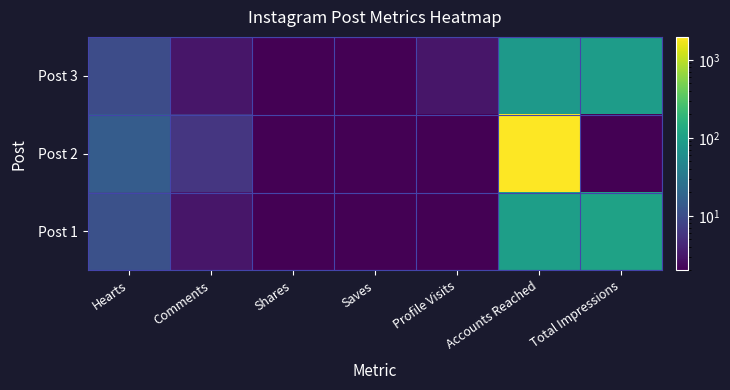

Reading left to right, transcribe all the data shown in this chart.

Post 1: Hearts=11.0	Comments=3.0	Shares=0.1	Saves=0.1	Profile Visits=0.1	Accounts Reached=96.0	Total Impressions=105.0
Post 2: Hearts=15.0	Comments=6.0	Shares=2.0	Saves=0.1	Profile Visits=2.0	Accounts Reached=1972.0	Total Impressions=0.1
Post 3: Hearts=10.0	Comments=3.0	Shares=0.1	Saves=0.1	Profile Visits=3.0	Accounts Reached=82.0	Total Impressions=91.0